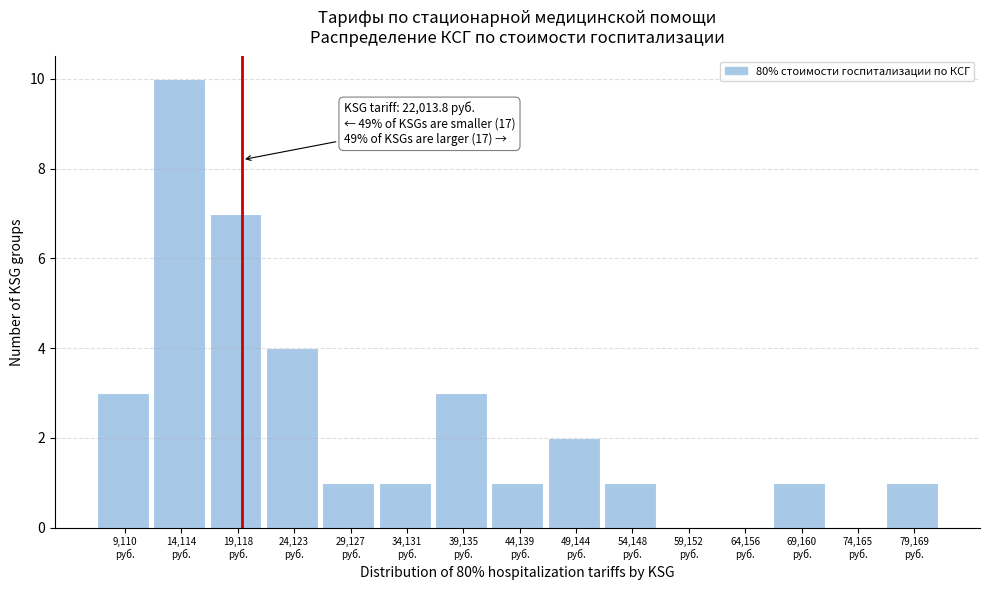

What is the sum of all values?

35